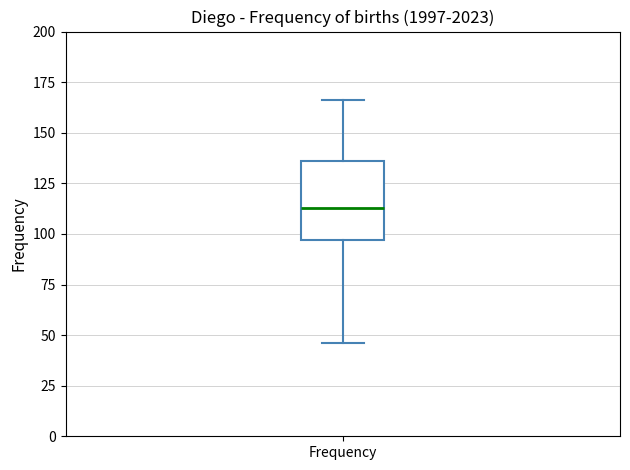

Where is the lower edge of the box for Frequency on the y-axis? The values are not printed on the chart, so give them approximately, as read against the axis.

95